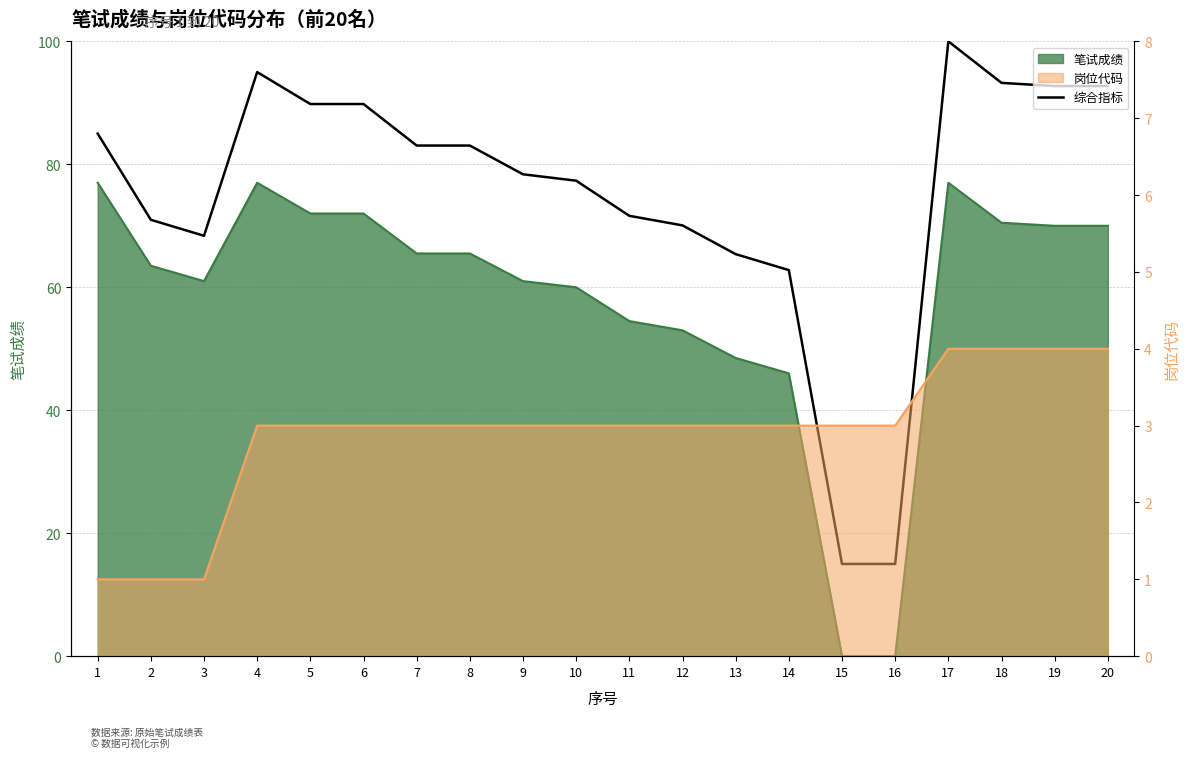

At which category does the data reach its first local peak?

4